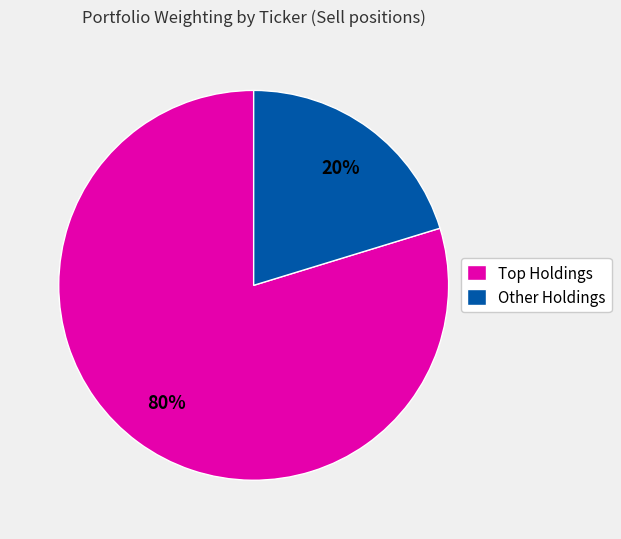

Count the number of slices in the pie.

2